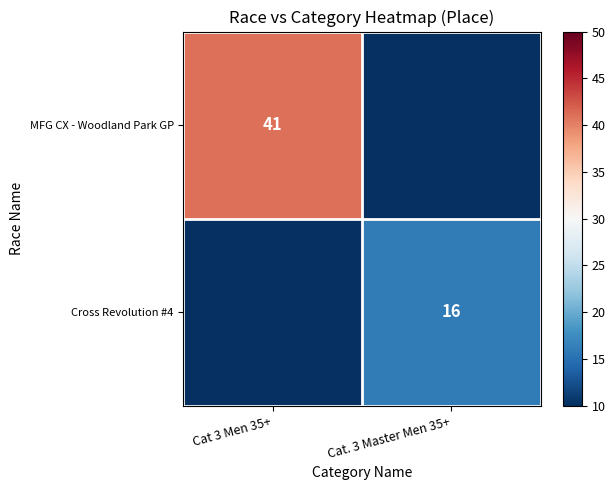

The value of MFG CX - Woodland Park GP at Cat 3 Men 35+ is 57. True or false?

False